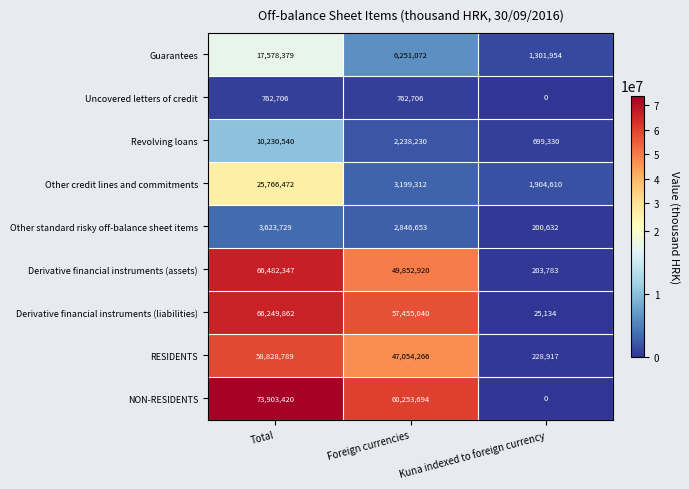

List the series in order of their peak value, lowest first.

Uncovered letters of credit, Other standard risky off-balance sheet items, Revolving loans, Guarantees, Other credit lines and commitments, RESIDENTS, Derivative financial instruments (liabilities), Derivative financial instruments (assets), NON-RESIDENTS